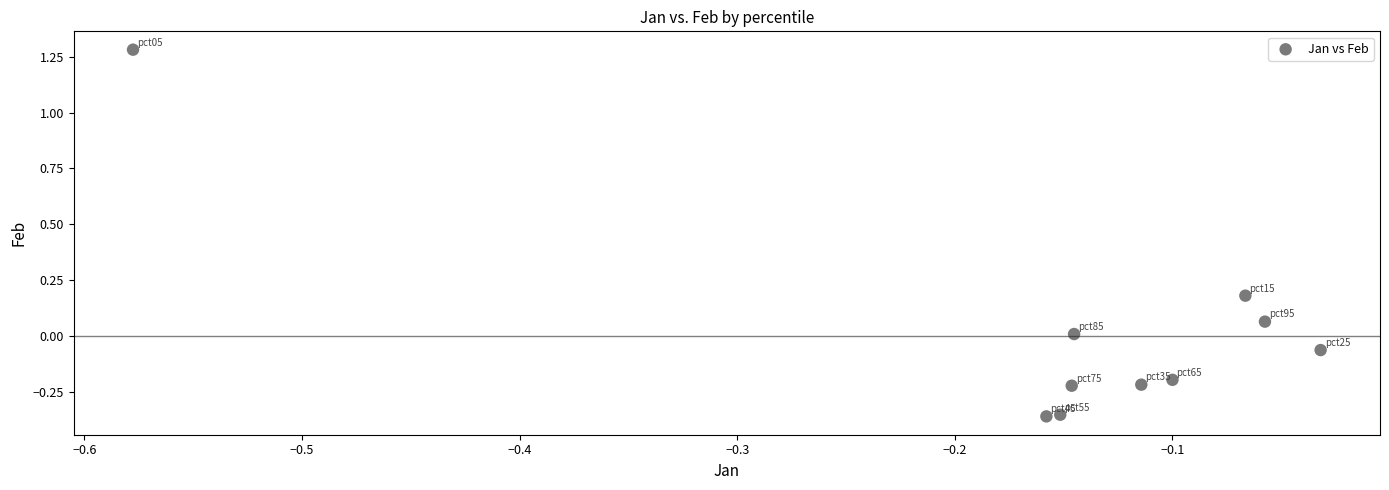

What is the range of Y values (max minus min)?

1.6